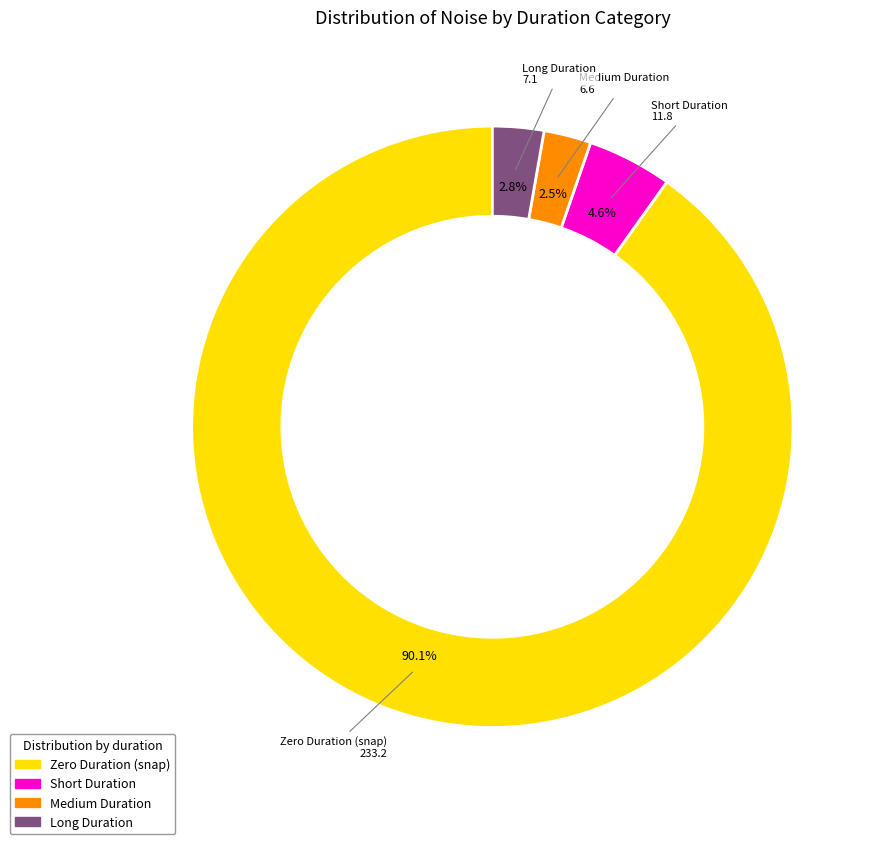

Is there any slice that represents more than half of the pie?

Yes